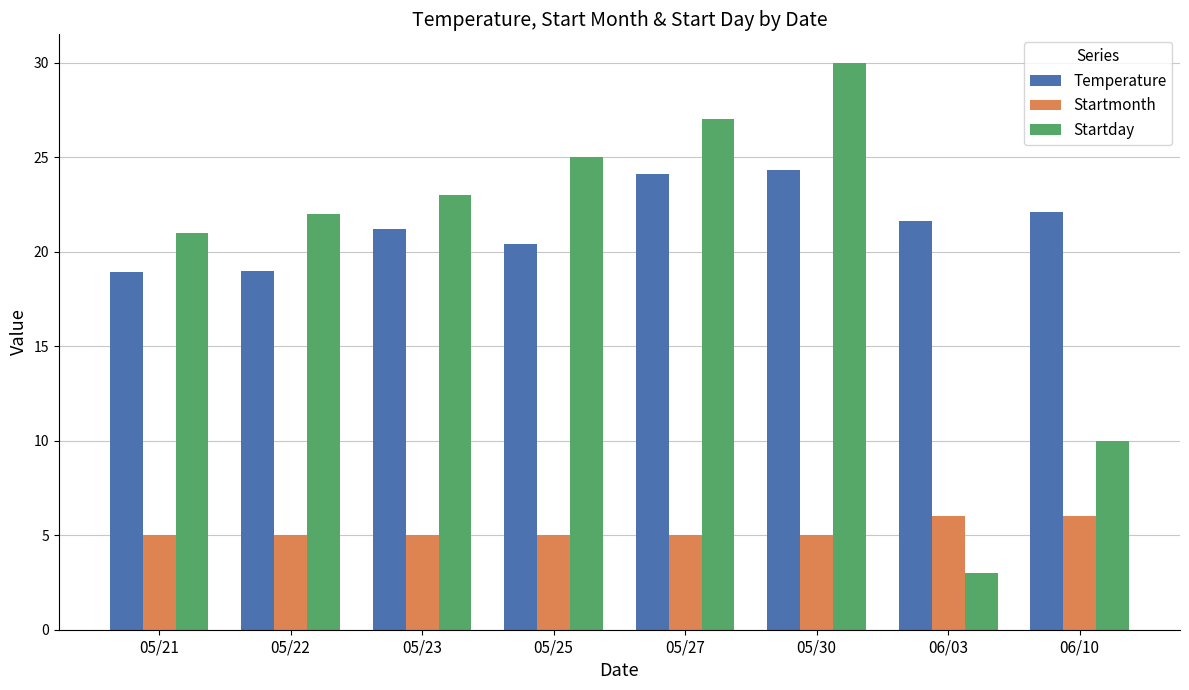

Are the bars grouped side by side (vs. stacked)?

Yes